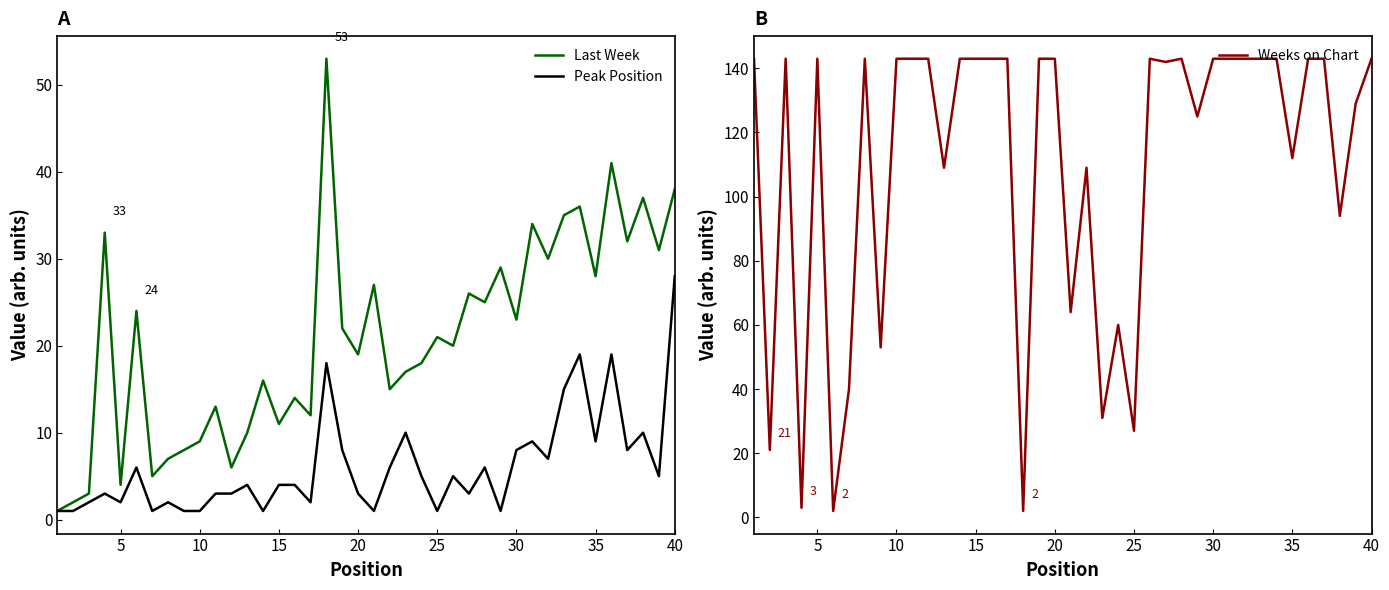

What is the highest value of the Last Week series?

53